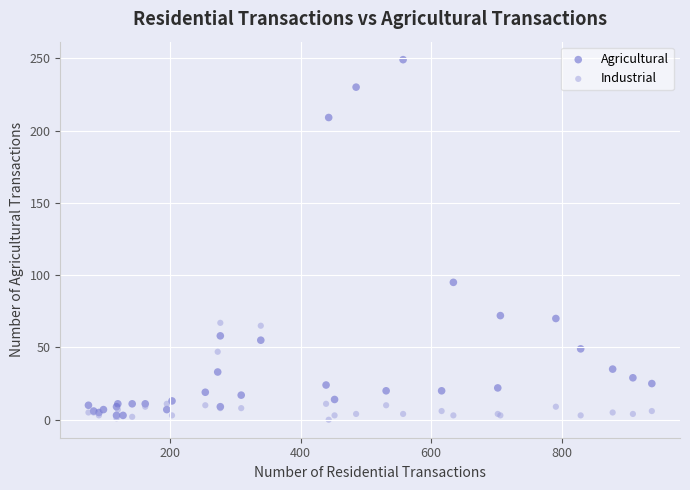

Across all series, what Y value is closest to 124?

95